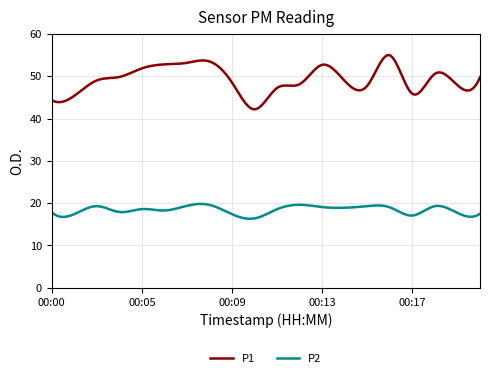

What is the minimum value shown in the chart?

16.3